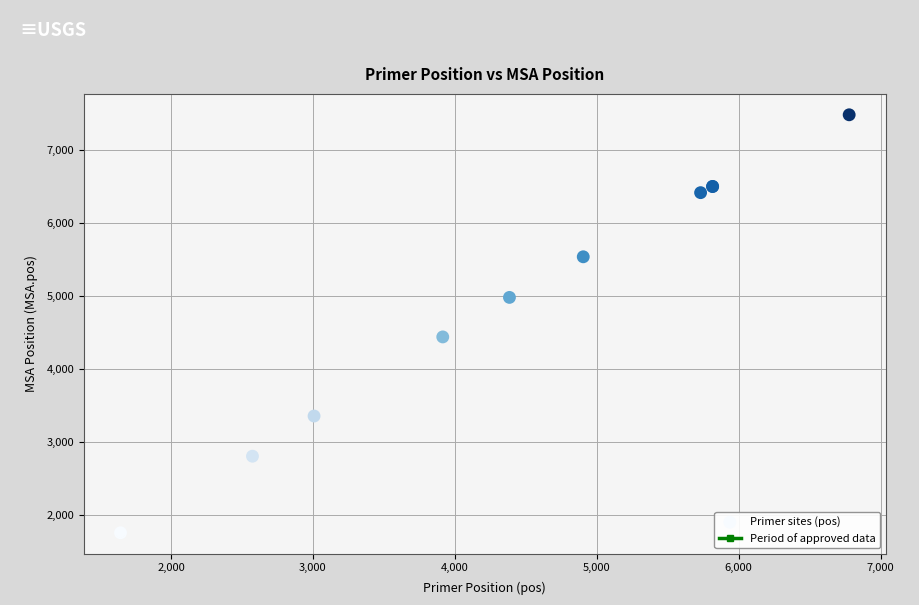

What Y value in the scatter plot is closest to 4617?

4437